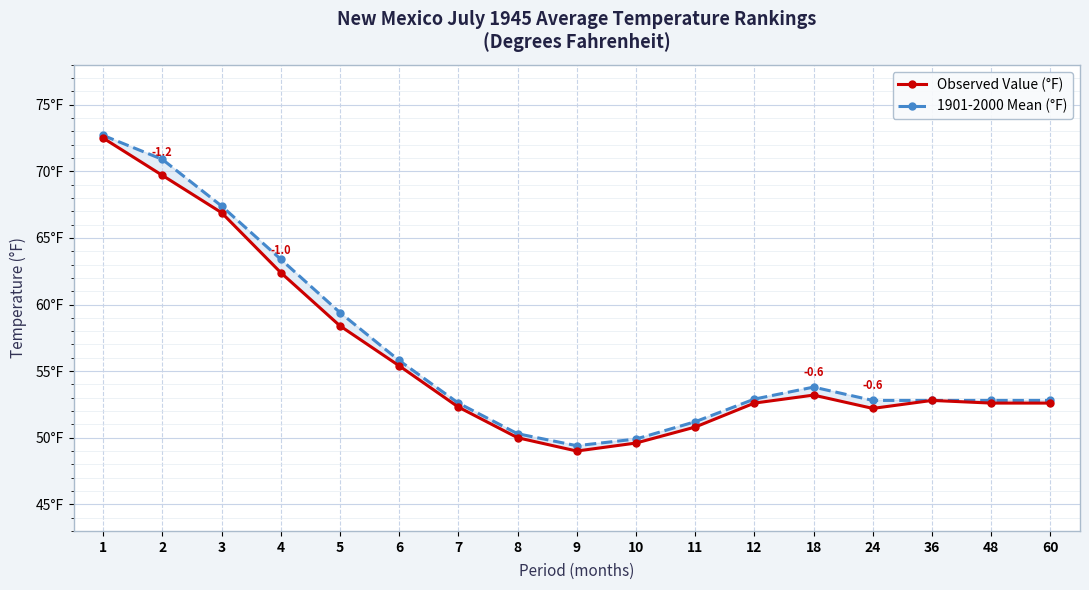

True or false: Observed Value (°F) has more than 0 points higher than both neighbors.

True